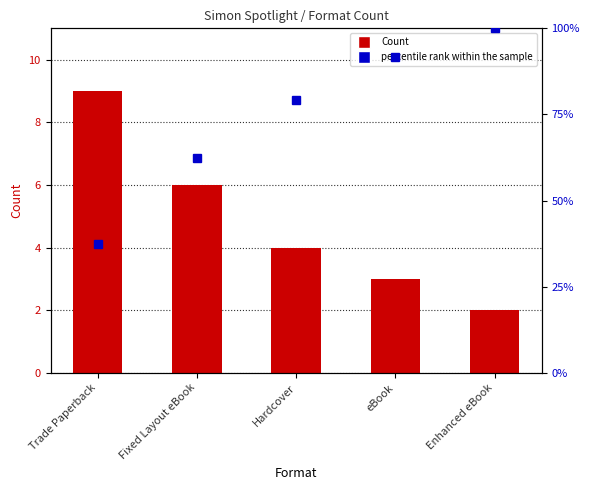

What is the approximate value at Enhanced eBook?

2